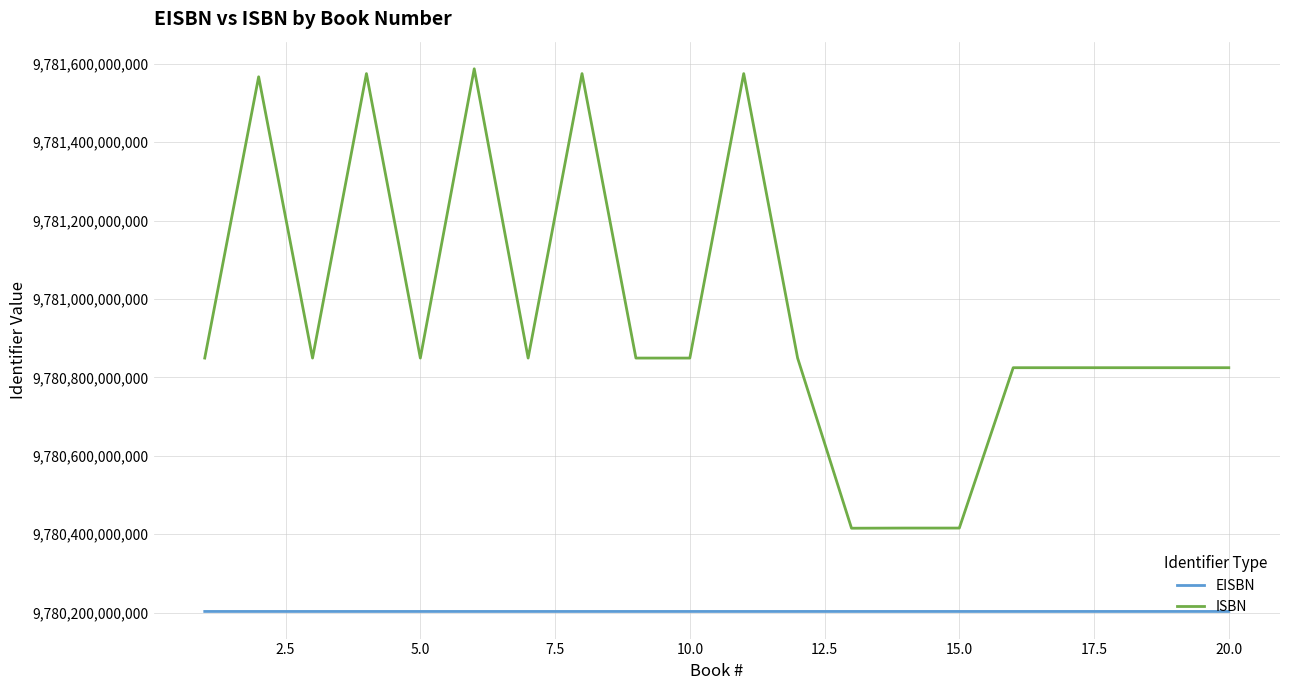

Which series has the largest total across all categories?

ISBN